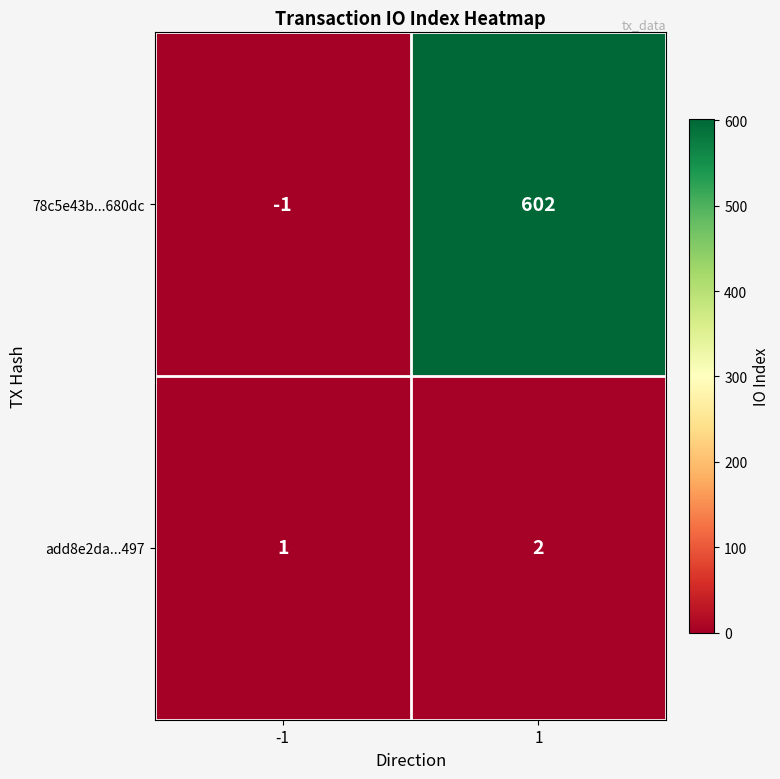

Count the number of data series in this chart.

2